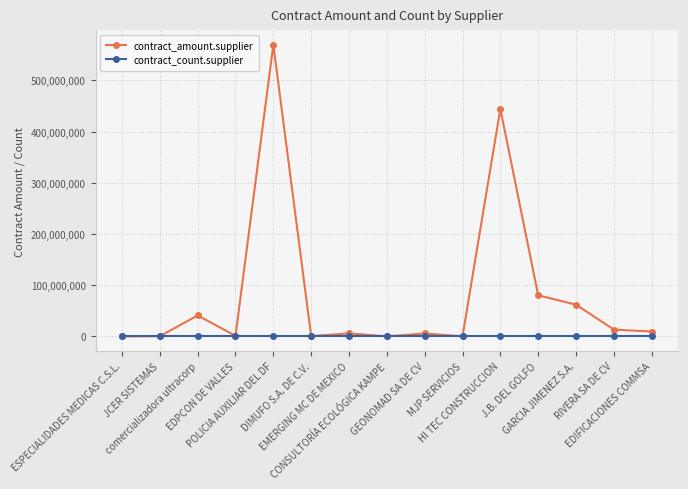

Which series has the largest range (max minus min)?

contract_amount.supplier